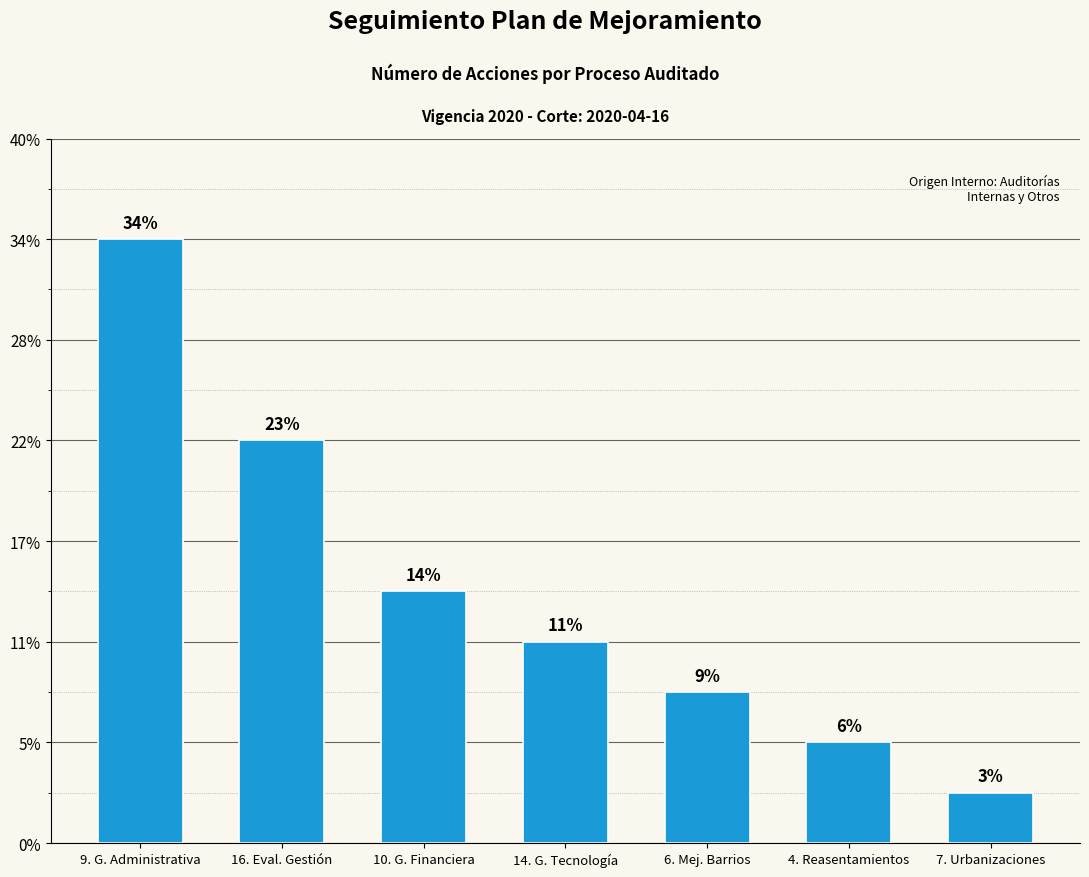

At which category does the chart reach its minimum across all series?

7. Urbanizaciones